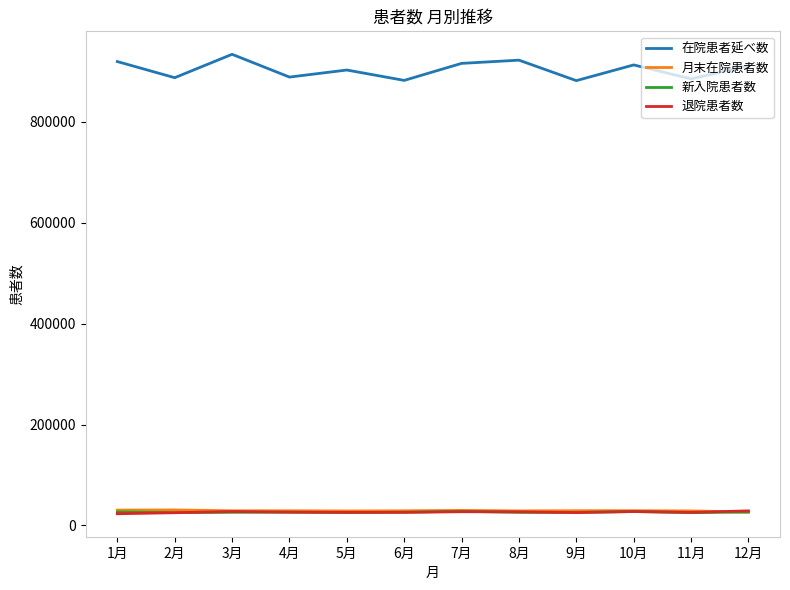

What is the total value across all series at 10月?

996940